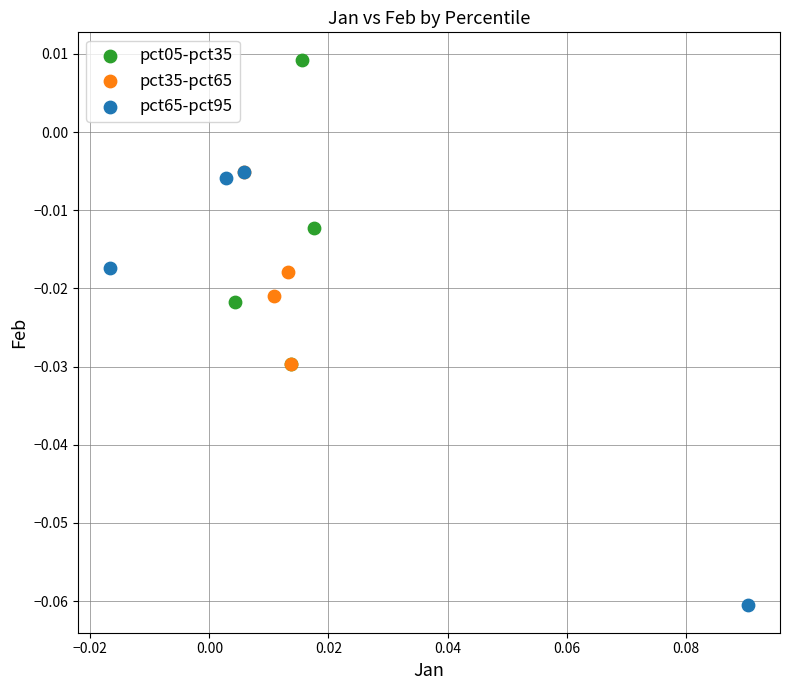

Which series contains the lowest Y value?

pct65-pct95